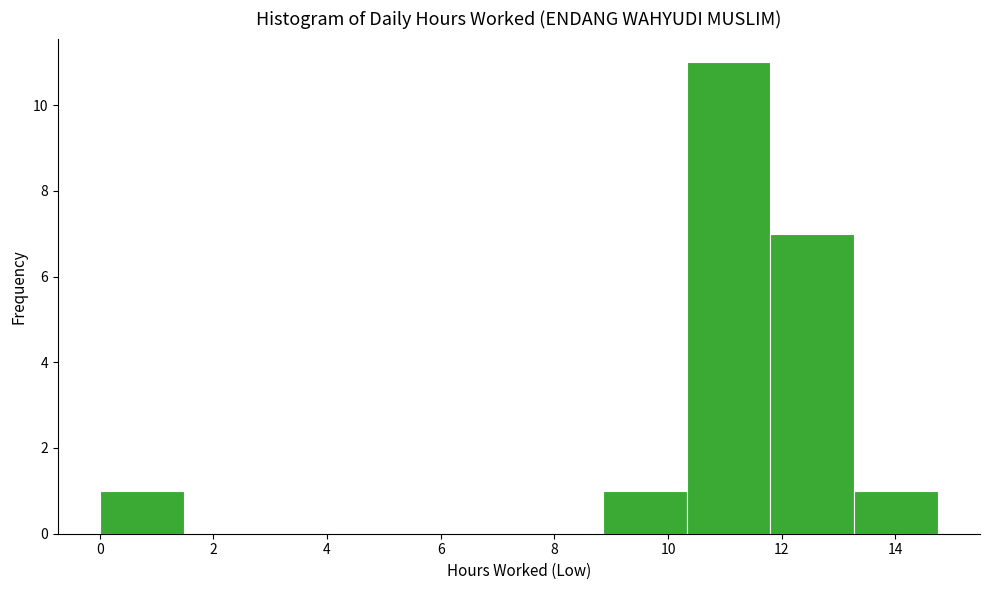

Reading left to right, transcribe this chart: for each bar, give the range it covers on the x-axis and its height. Neither the bar edges nor the heights are printed on the chart, so give them approximately, as read against the axes.

0.0 to 1.4: 1
1.4 to 3.0: 0
3.0 to 4.4: 0
4.4 to 6.0: 0
6.0 to 7.4: 0
7.4 to 8.8: 0
8.8 to 10.4: 1
10.4 to 11.8: 11
11.8 to 13.2: 7
13.2 to 14.8: 1